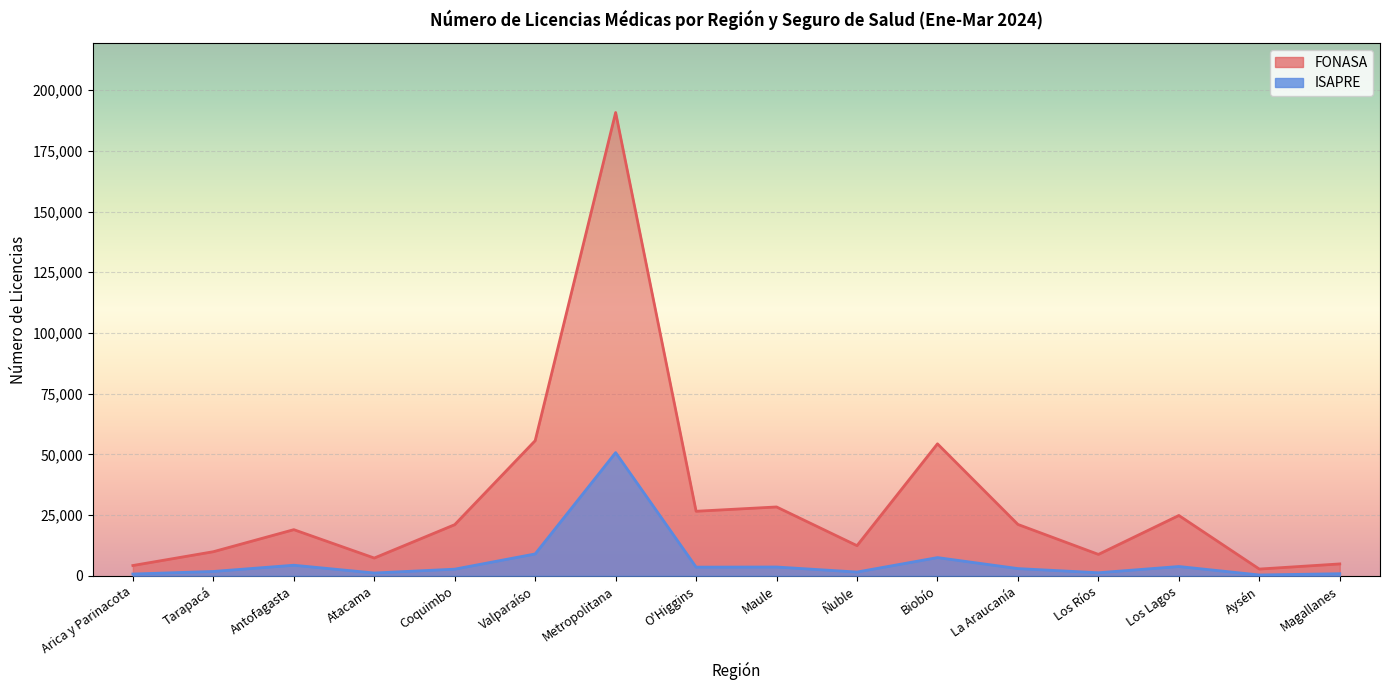

Where is the first local minimum for ISAPRE?

Atacama